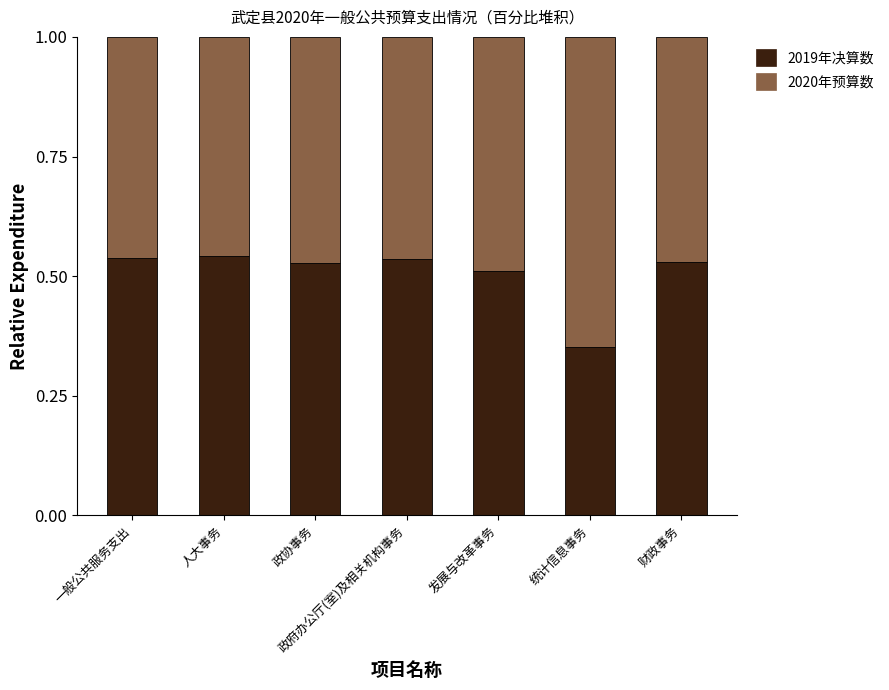

What is the total value across all series at 发展与改革事务?

1.0